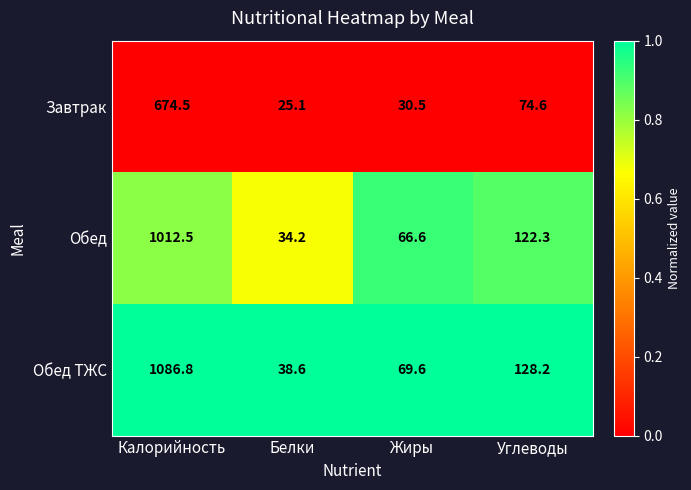

At which category does the chart reach its minimum across all series?

Белки